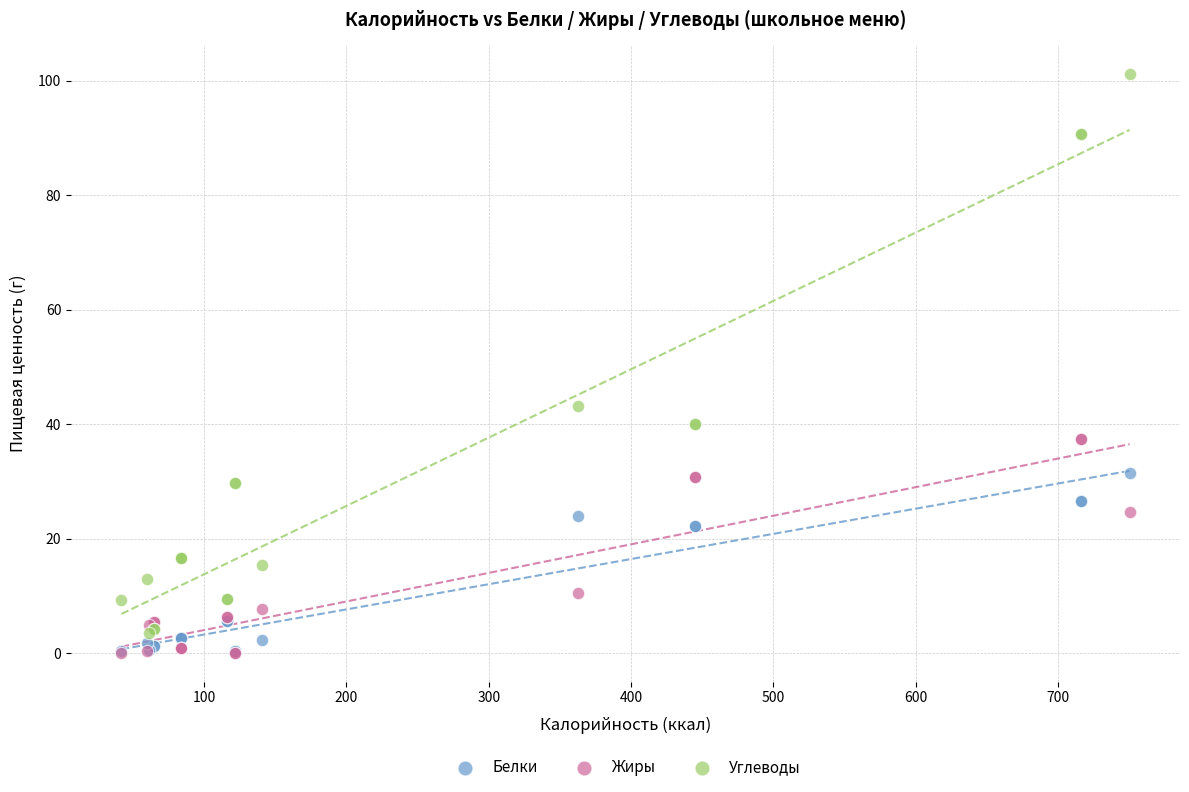

In the Углеводы series, what Y value is closest to 52?

43.2